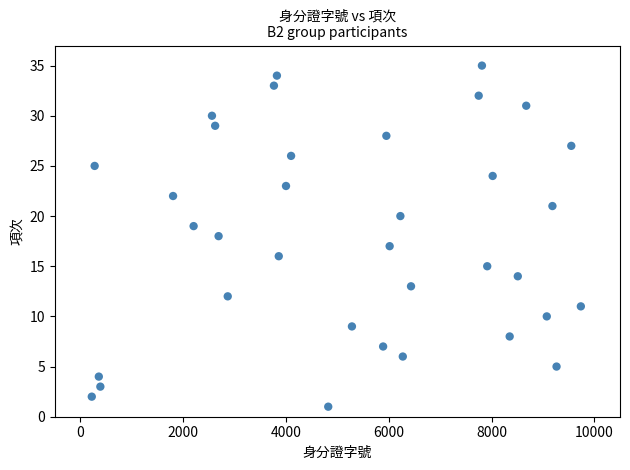

What is the range of X values (max minus min)?

9518